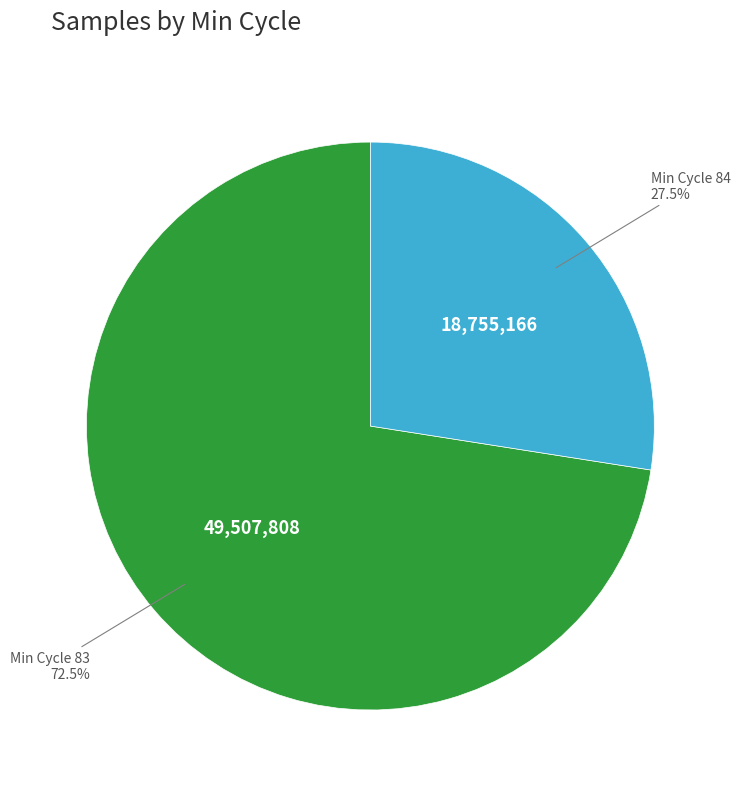

What is the largest slice in the pie chart?

Min Cycle 83